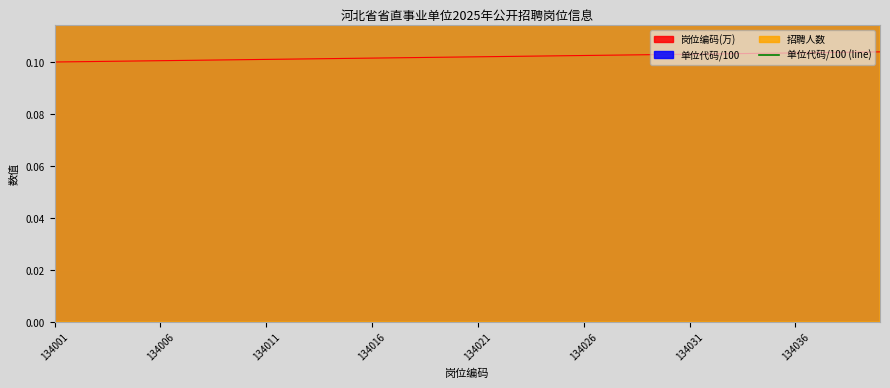

True or false: 招聘人数 and 岗位编码 cross at least once.

False